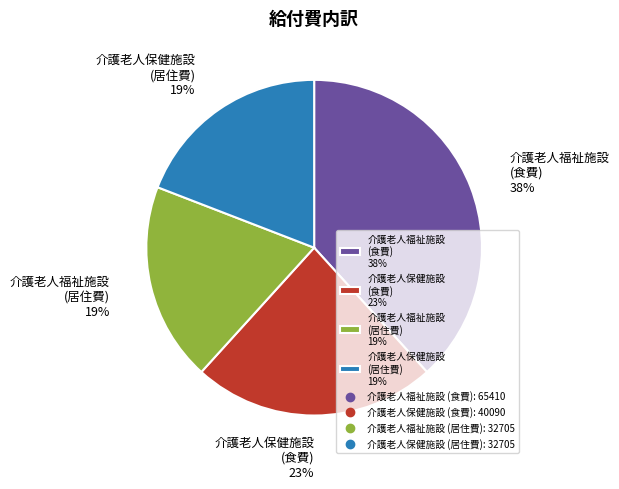

How many segments does this pie chart have?

4